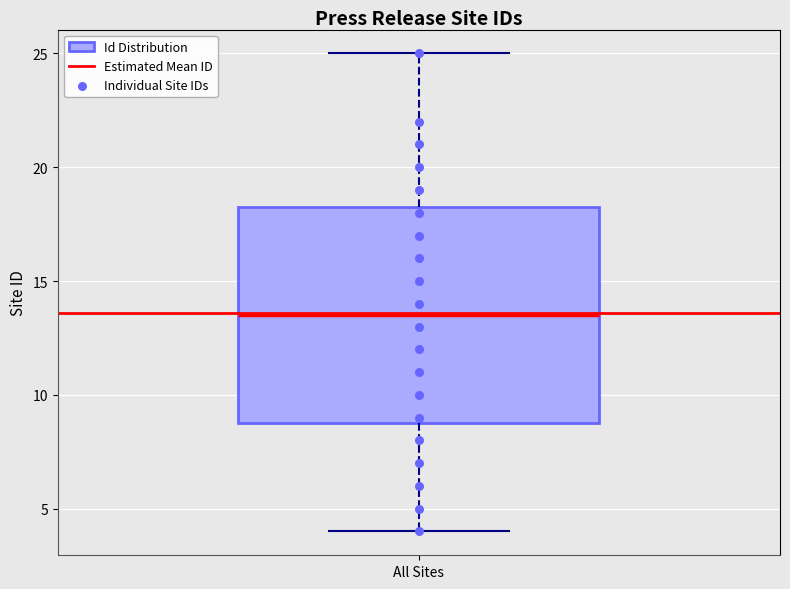

Where is the lower edge of the box for All Sites on the y-axis? The values are not printed on the chart, so give them approximately, as read against the axis.

9.0